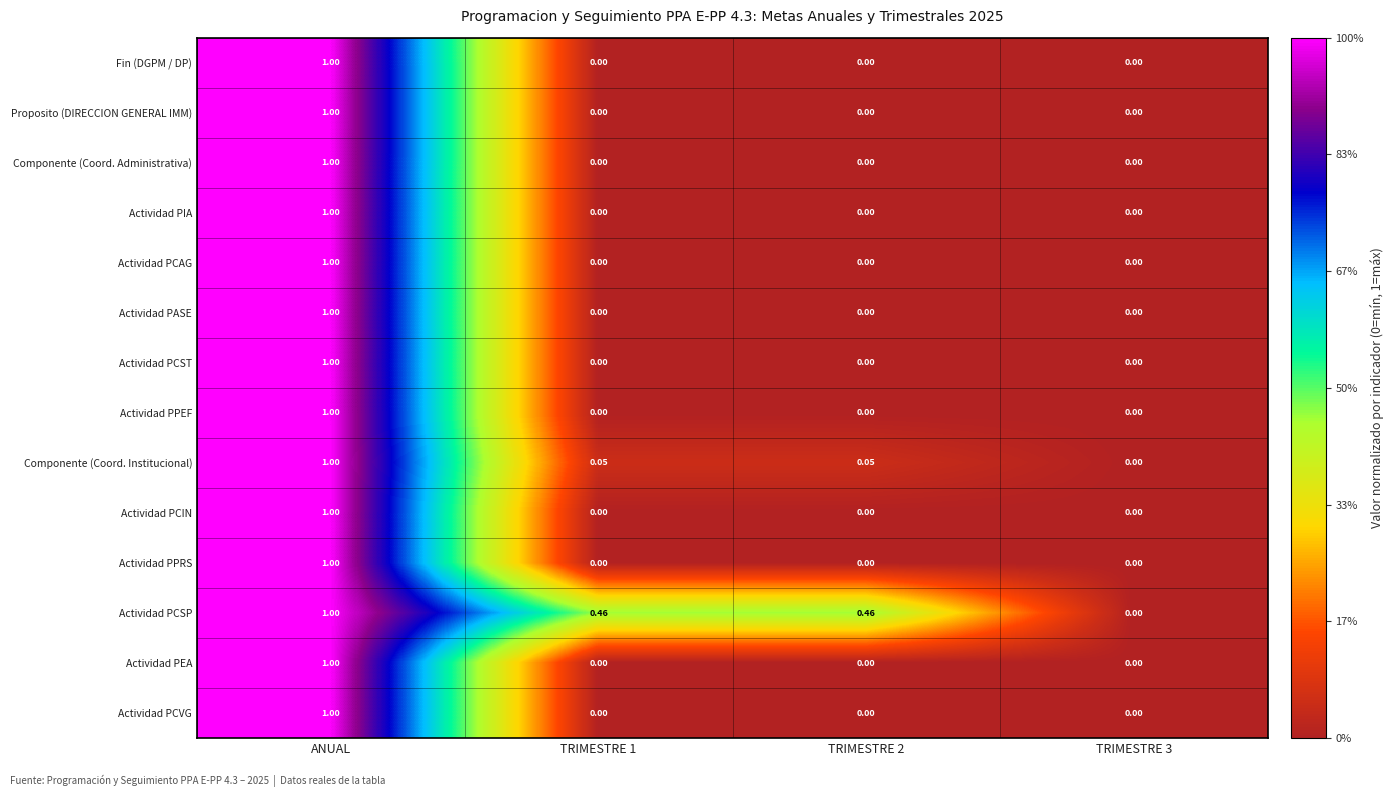

Which series has the largest total across all categories?

Actividad PCSP